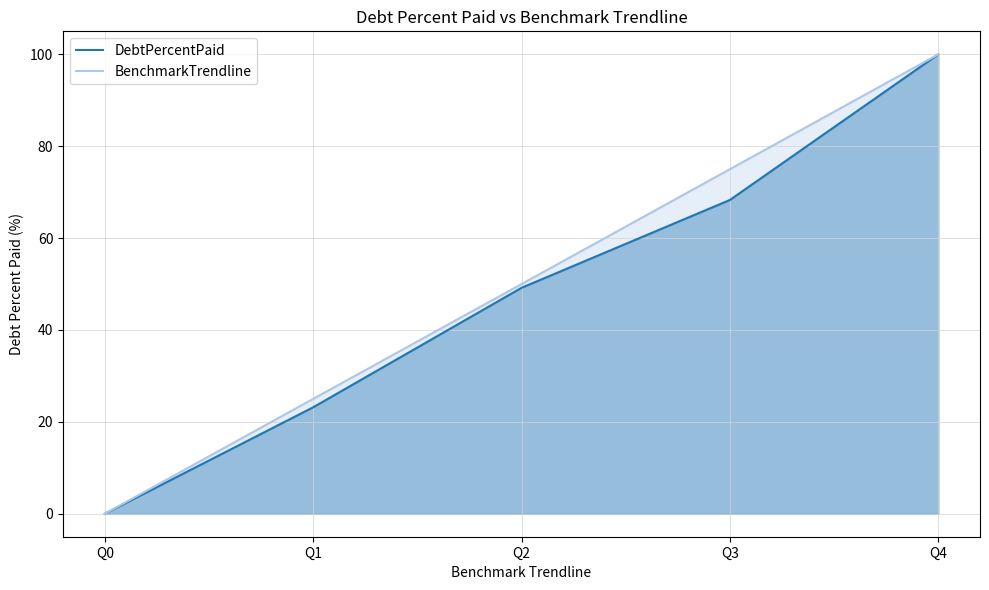

What is the sum of the DebtPercentPaid values at Q2 and Q3?

117.5